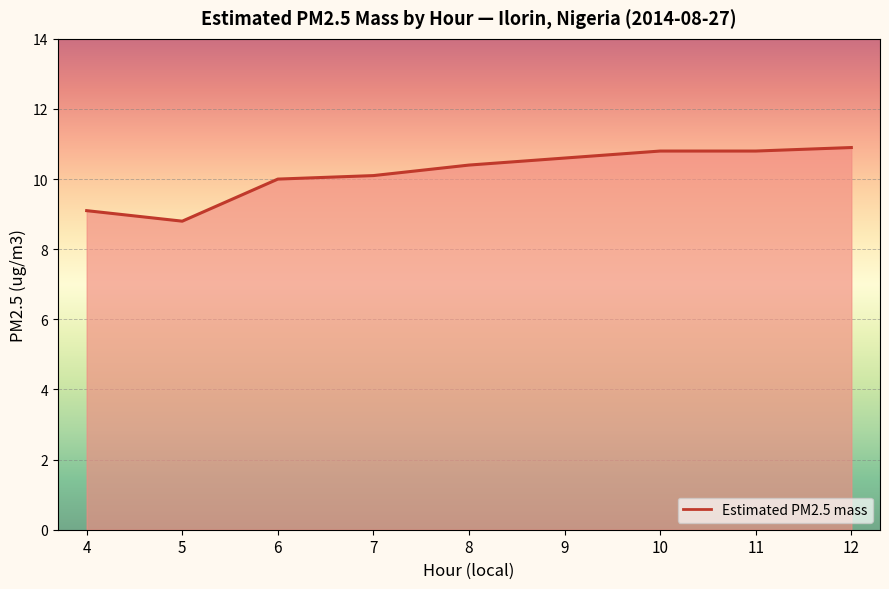

What is the approximate value at 5?

8.8